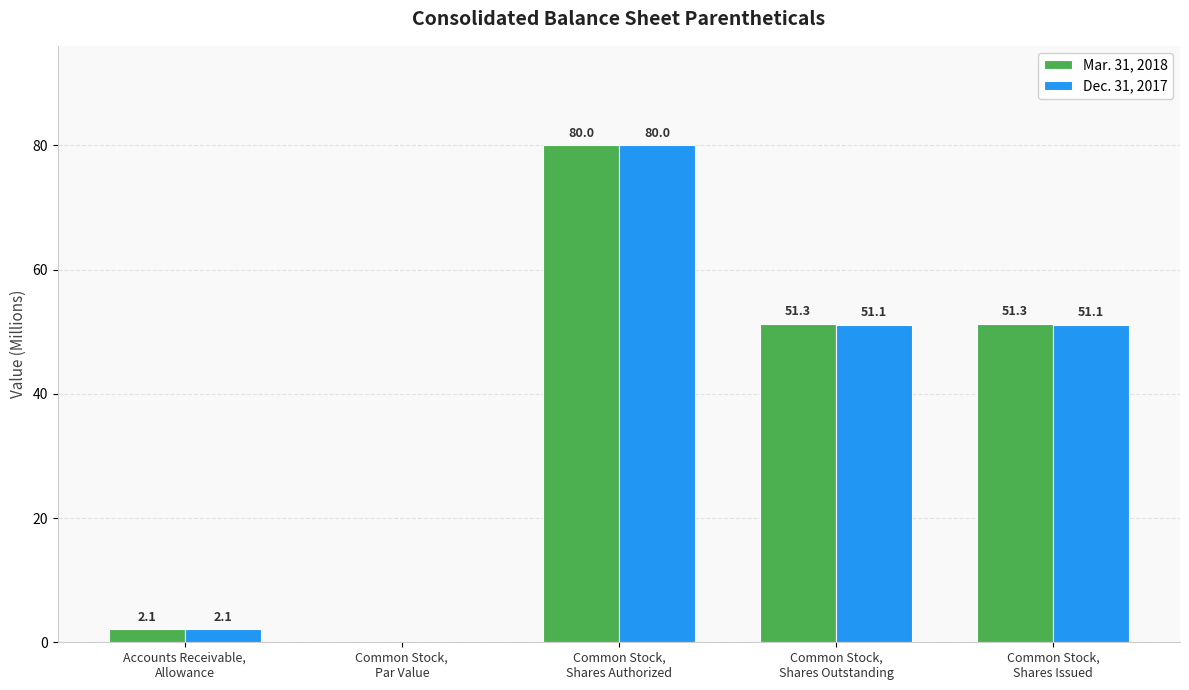

What is the maximum value shown in the chart?

80.0